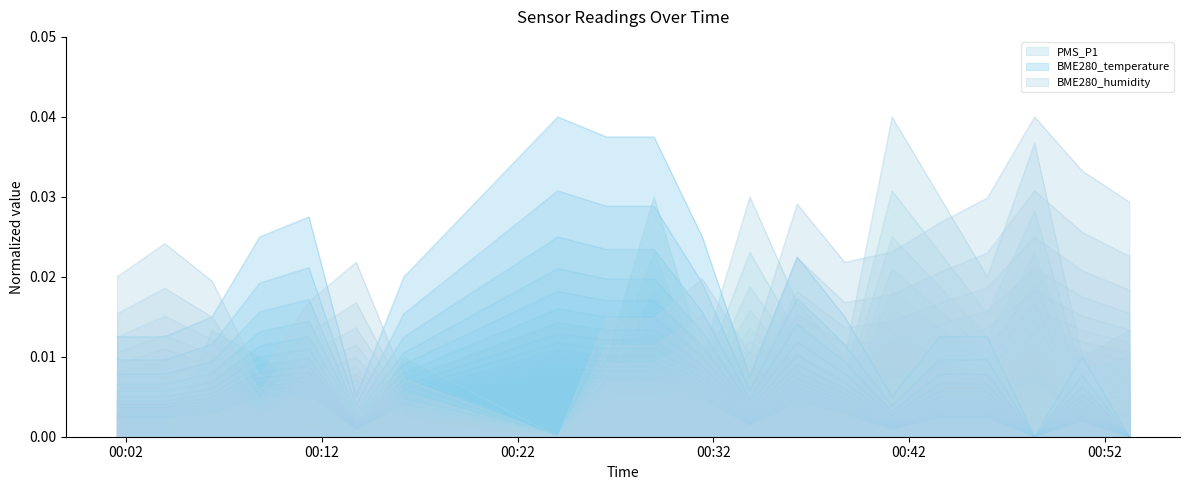

What position from the right is 2022/01/30 00:01:32?

20